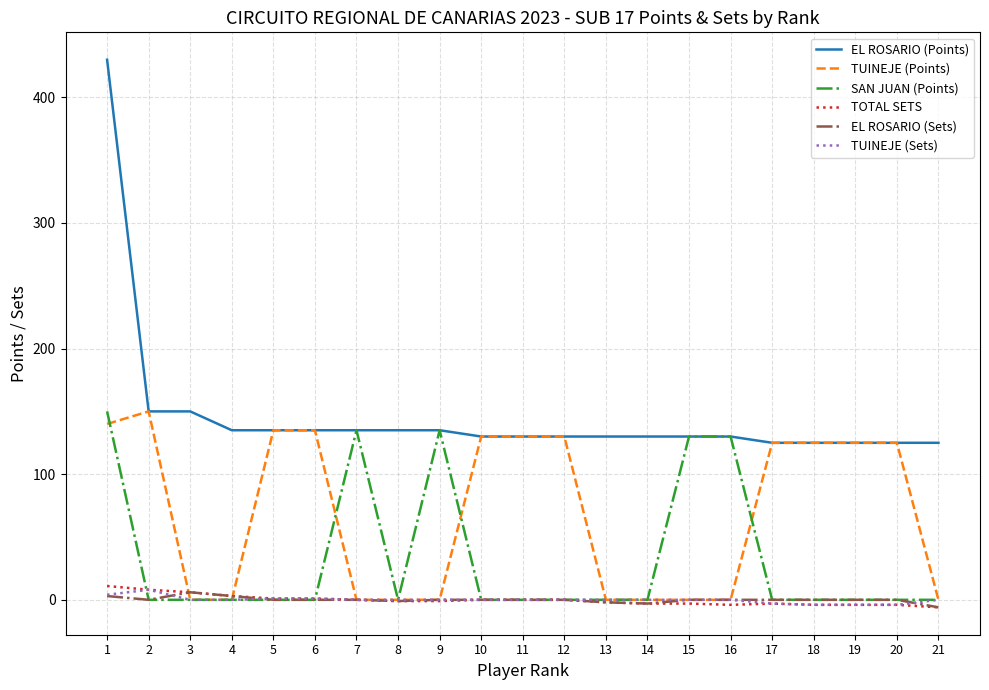

Where do TUINEJE (Points) and TOTAL SETS first cross each other?

2 and 3